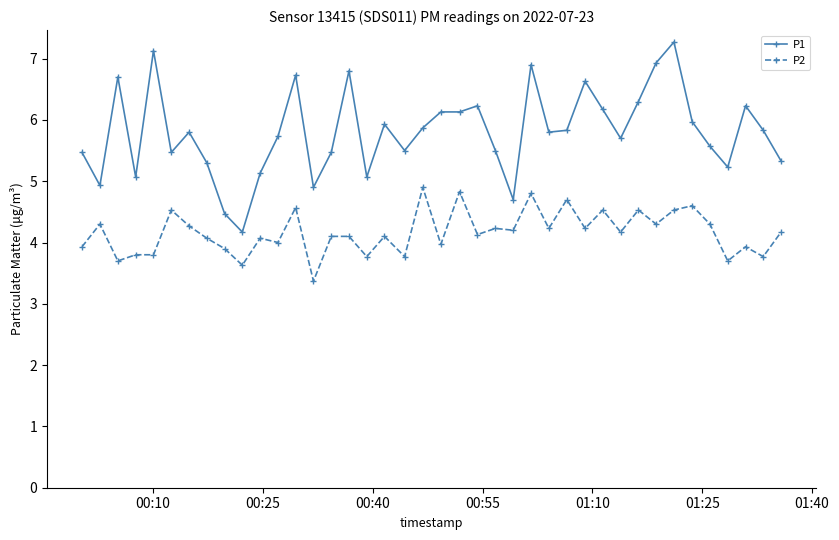

Reading right to left, transcribe all the data shown in this chart.

P1: 5.3	5.8	6.2	5.2	5.6	6.0	7.3	6.9	6.3	5.7	6.2	6.6	5.8	5.8	6.9	4.7	5.5	6.2	6.1	6.1	5.9	5.5	5.9	5.1	6.8	5.5	4.9	6.7	5.7	5.1	4.2	4.5	5.3	5.8	5.5	7.1	5.1	6.7	4.9	5.5
P2: 4.2	3.8	3.9	3.7	4.3	4.6	4.5	4.3	4.5	4.2	4.5	4.2	4.7	4.2	4.8	4.2	4.2	4.1	4.8	4.0	4.9	3.8	4.1	3.8	4.1	4.1	3.4	4.6	4.0	4.1	3.6	3.9	4.1	4.3	4.5	3.8	3.8	3.7	4.3	3.9